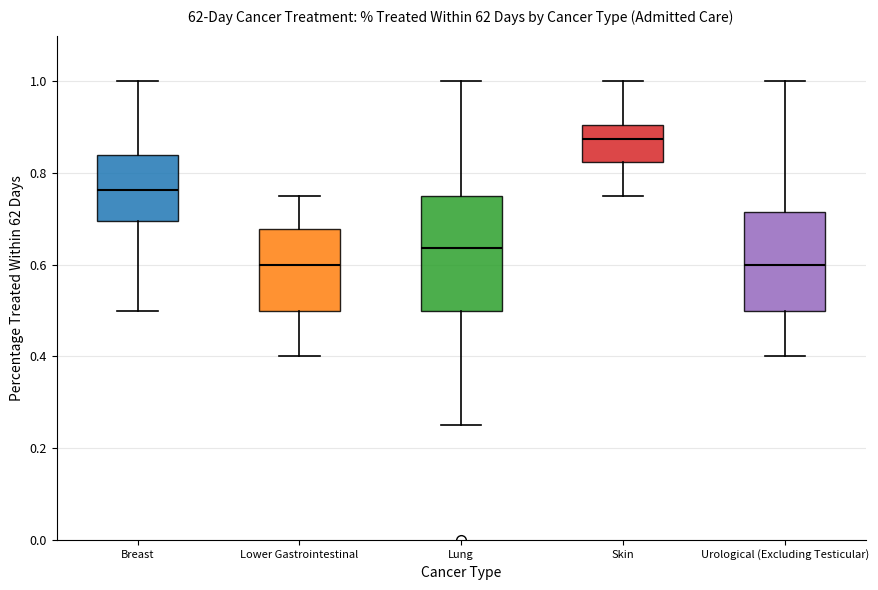

Where is the upper edge of the box for Urological (Excluding Testicular) on the y-axis? The values are not printed on the chart, so give them approximately, as read against the axis.

0.72